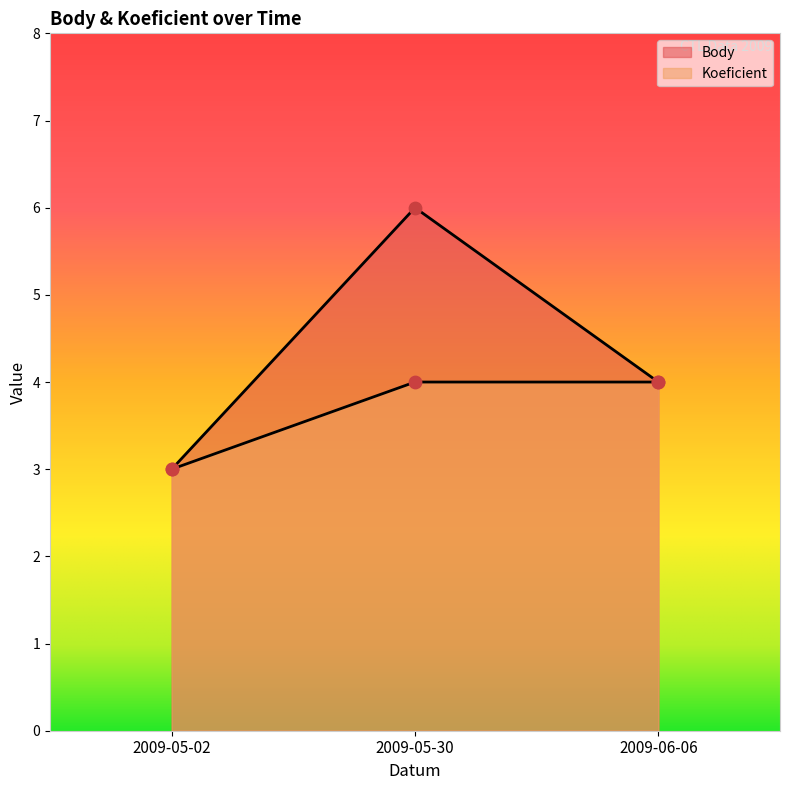

What are all the series names shown in the legend?

Body, Koeficient